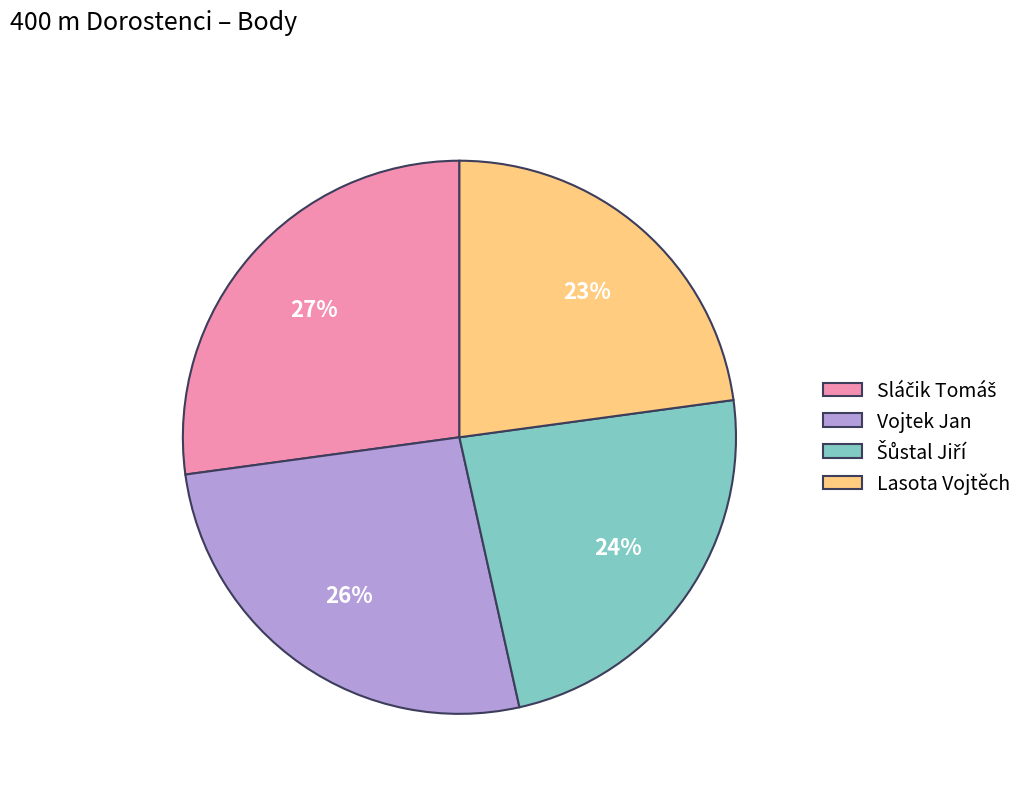

Which category has the smallest portion of the pie?

Lasota Vojtěch